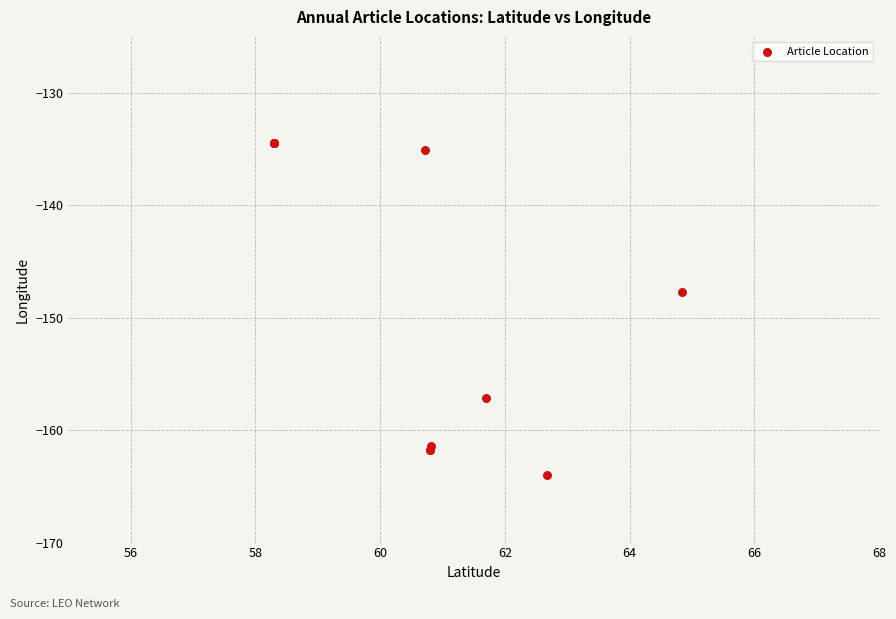

What Y value in the scatter plot is closest to -149?

-147.7